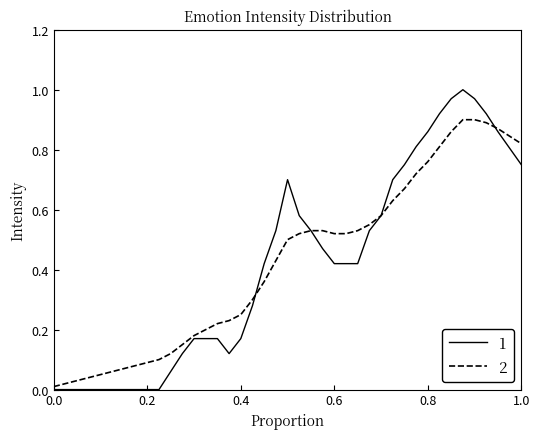

List the series in order of their peak value, highest first.

1, 2